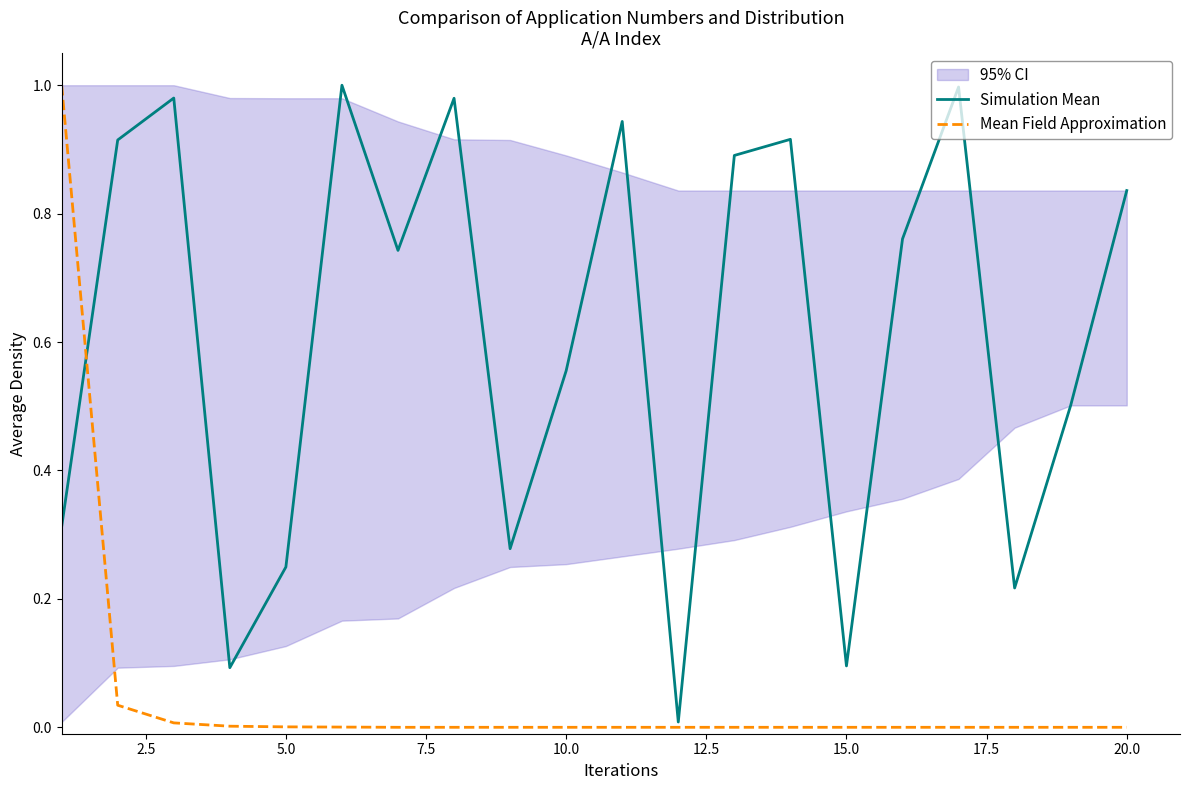

Which series ends up on top after the final intersection of Mean Field Approximation and Simulation Mean?

Simulation Mean